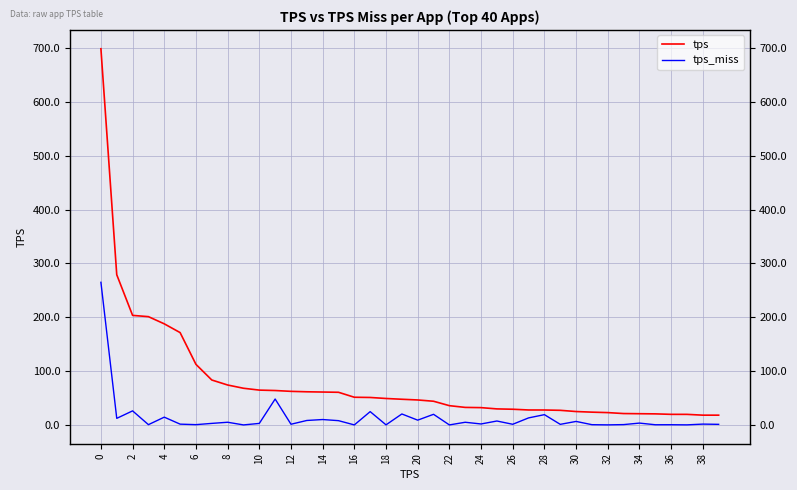

Does the chart display data point markers on the line(s)?

No